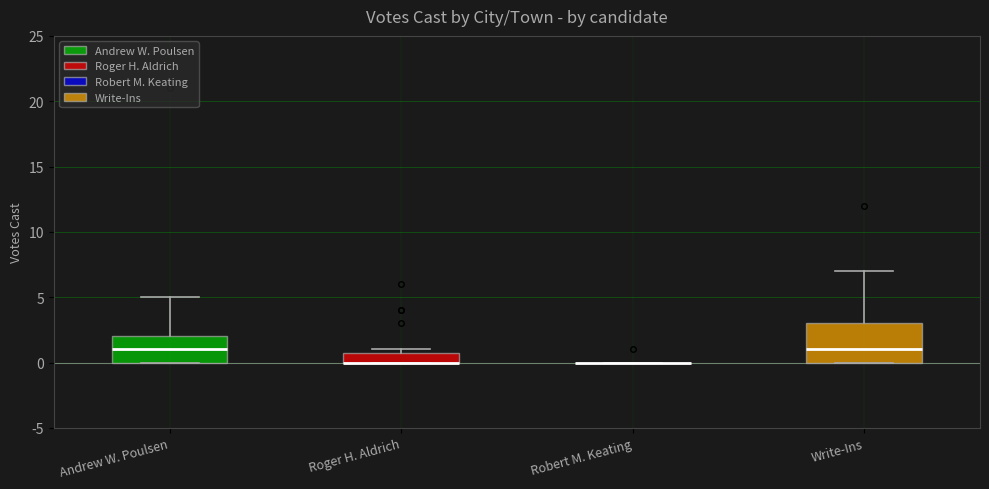

Which box is the tallest, from its lower edge to its upper edge?

Write-Ins